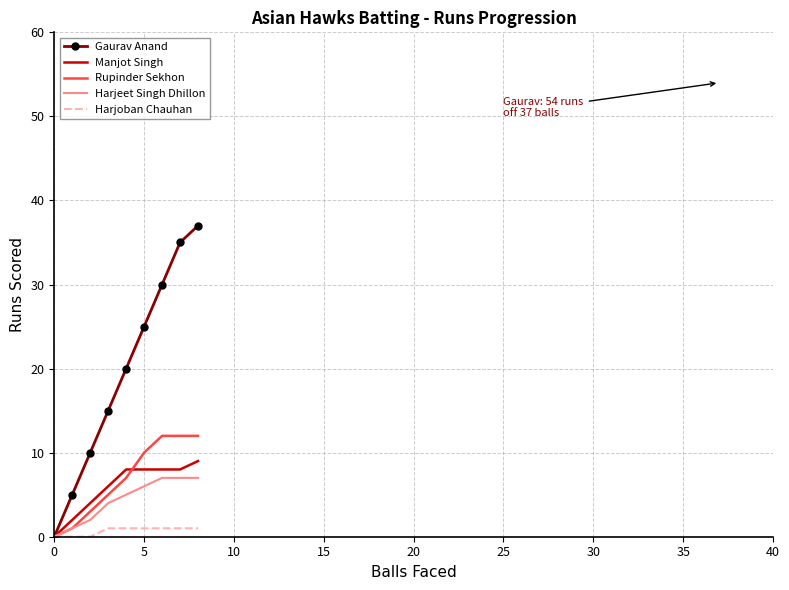

What is the greatest value displayed?

37